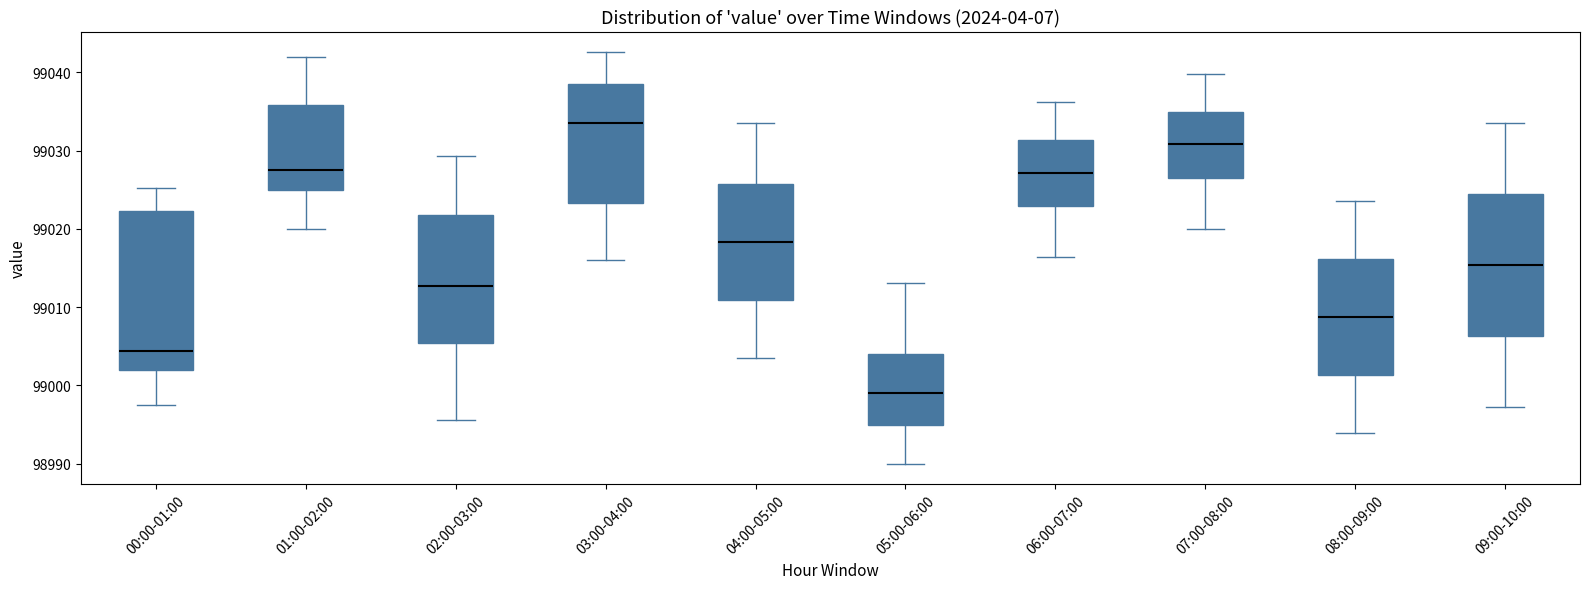

Comparing the boxes themselves (not the whiskers), which one is the tallest?

00:00-01:00